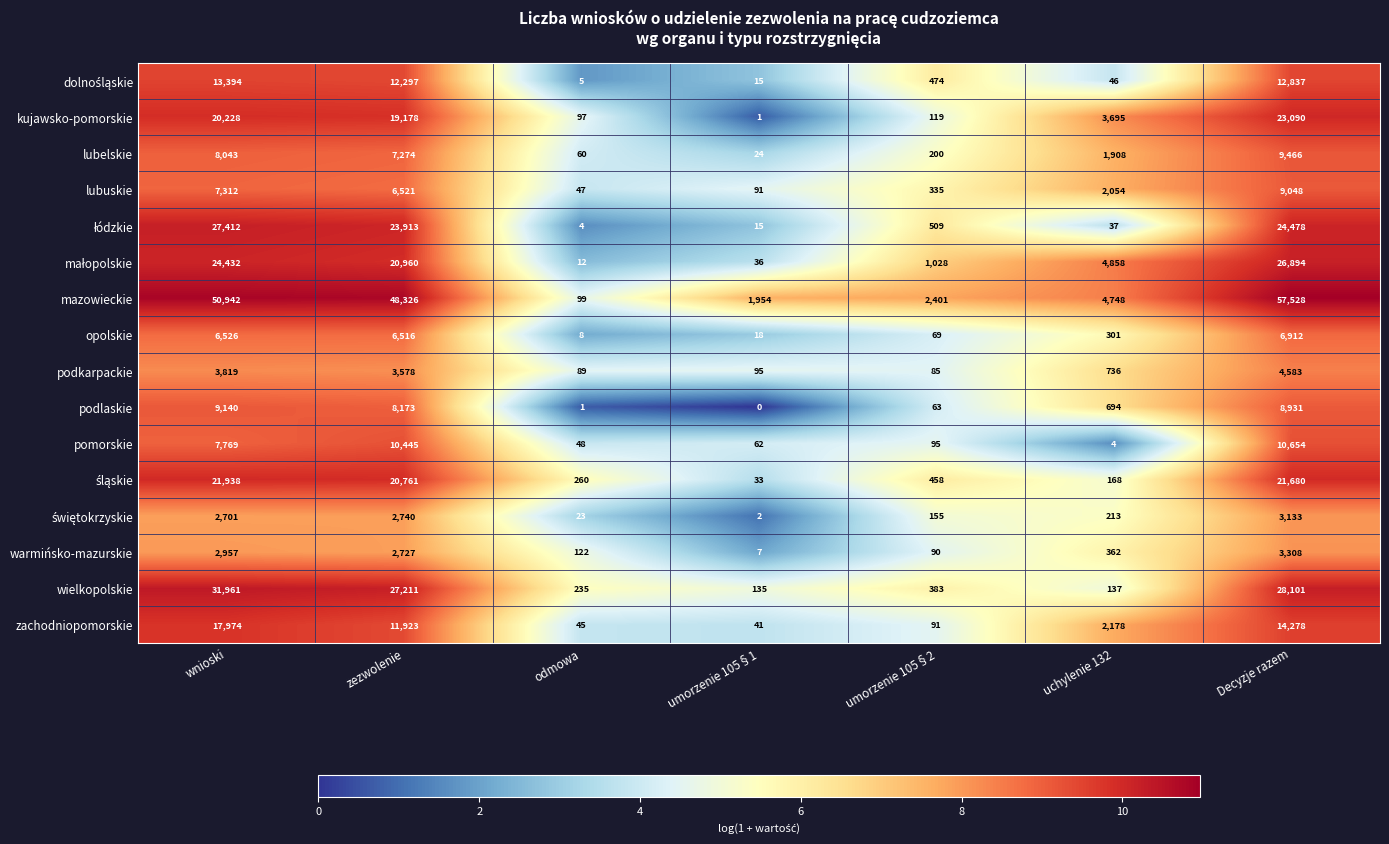

The value of lubuskie at Decyzje razem is 9048. True or false?

True